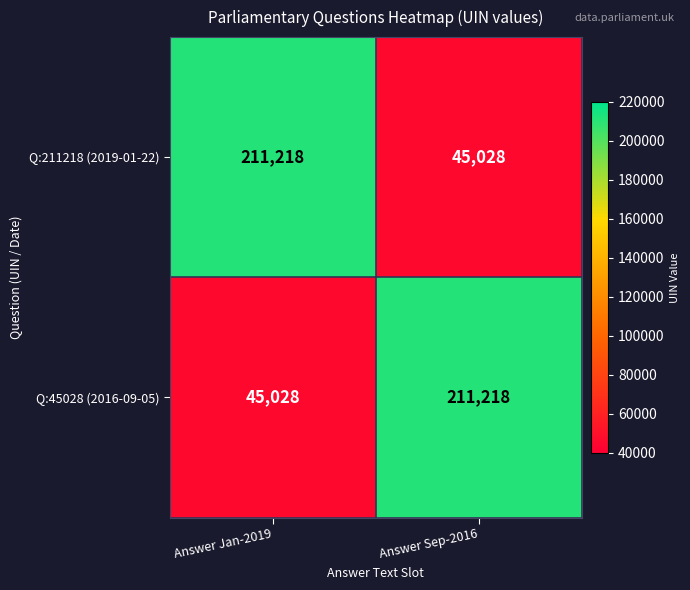

Reading right to left, list all the values displayed in this chart.

Q:211218 (2019-01-22): Answer Sep-2016=45028	Answer Jan-2019=211218
Q:45028 (2016-09-05): Answer Sep-2016=211218	Answer Jan-2019=45028